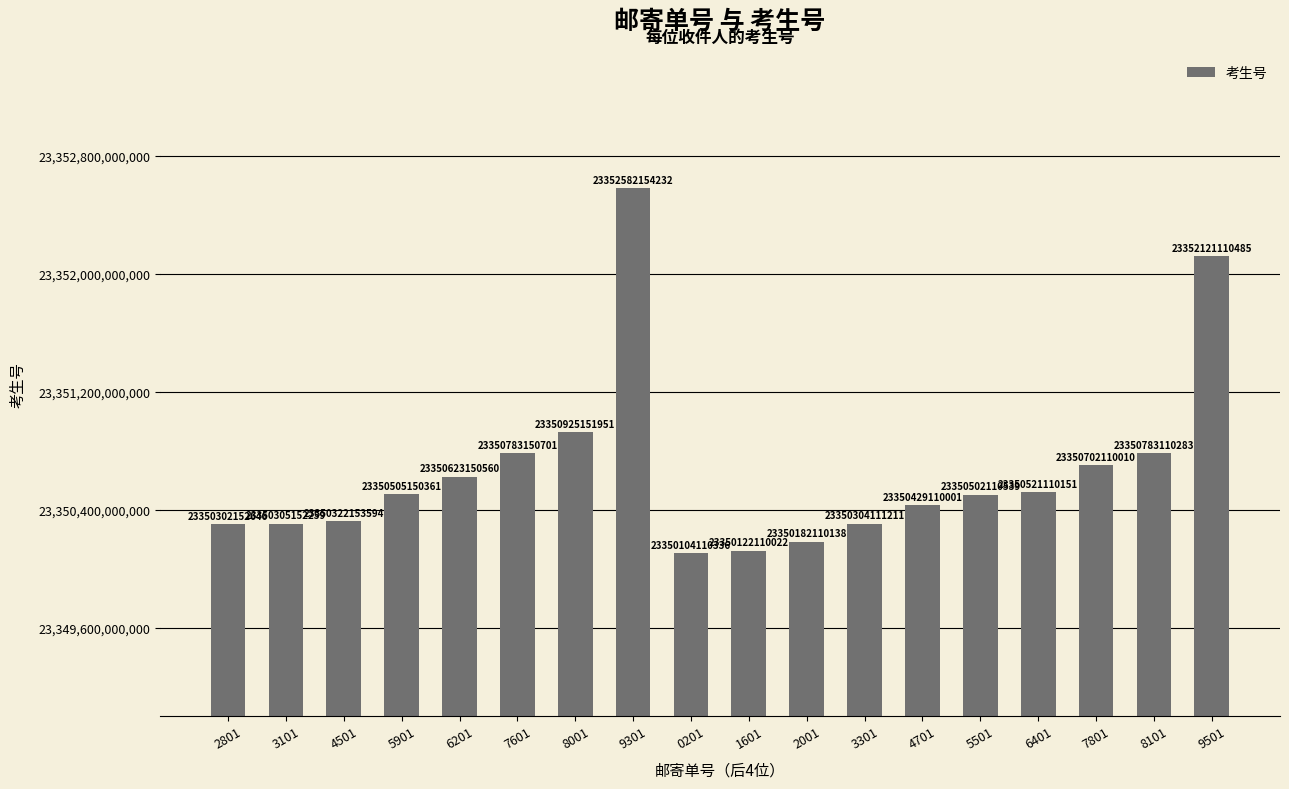

Is it true that the value at 6401 is 5423435409979?

False